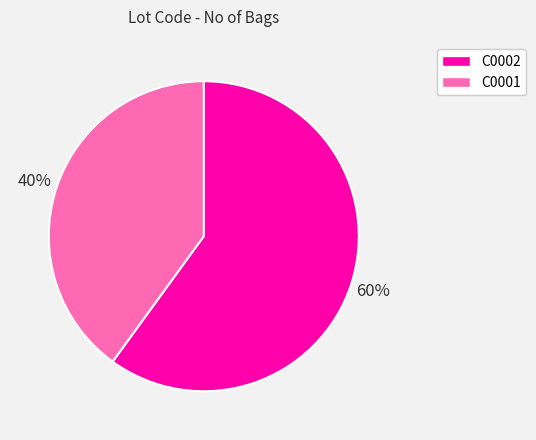

To the nearest percent, what is the difference between the C0002 and C0001 slice percentages?

20%